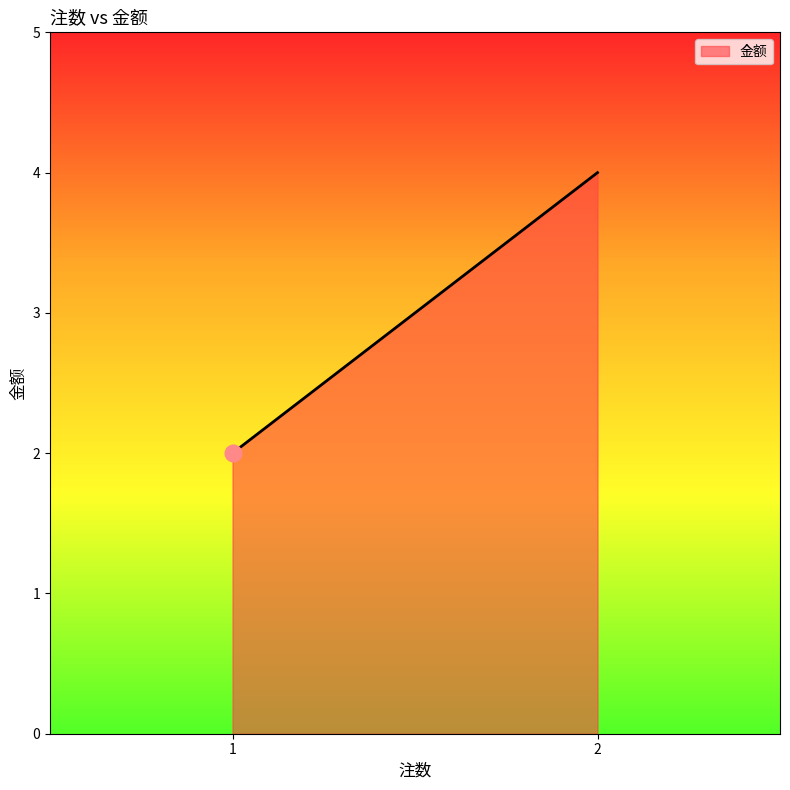

The chart shows a value of 2 at 1. True or false?

True